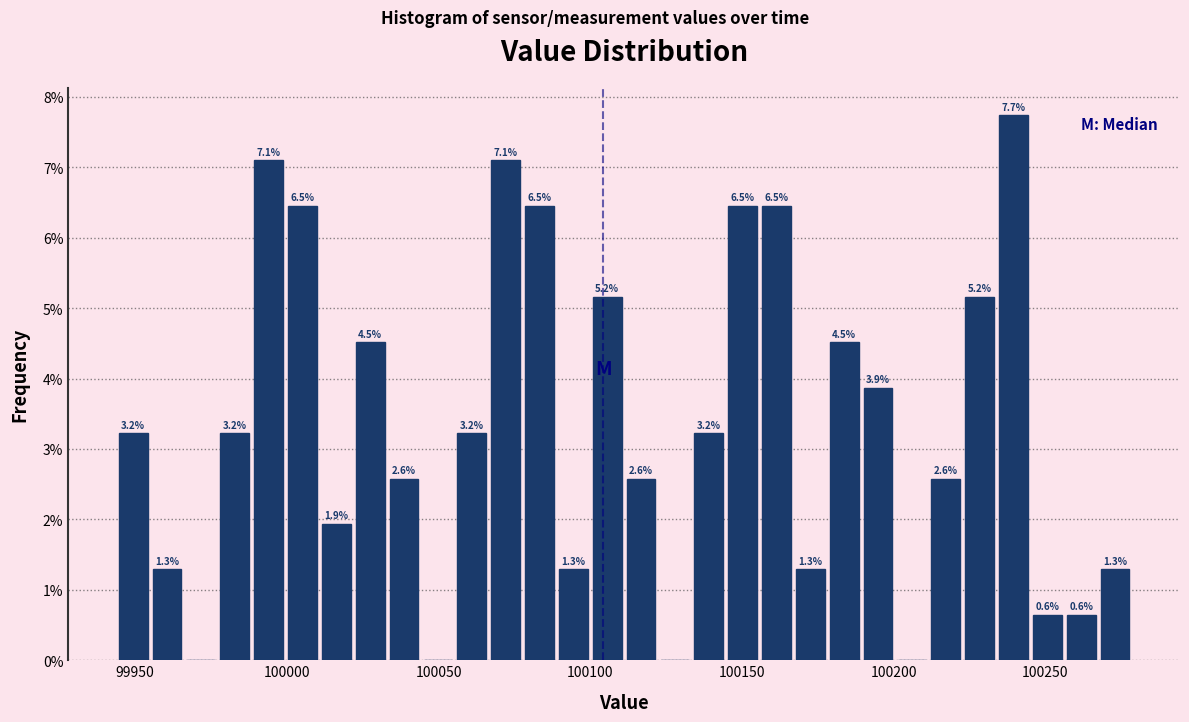

Read against the x-axis, roughly where is the centre of the tallest bar?

100240